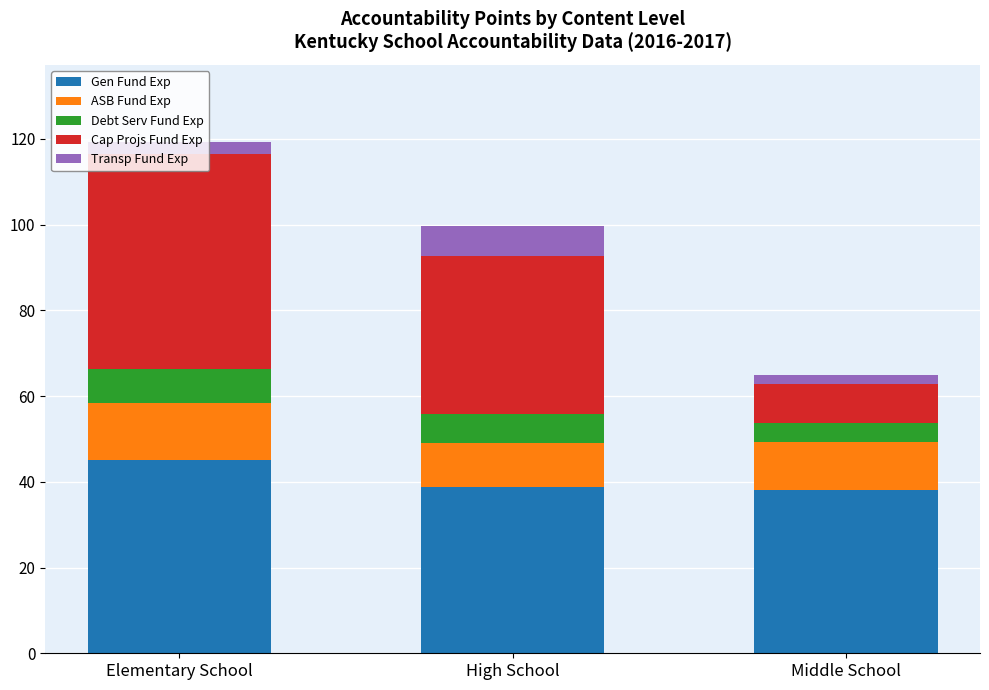

What is the total value across all series at High School?

99.6